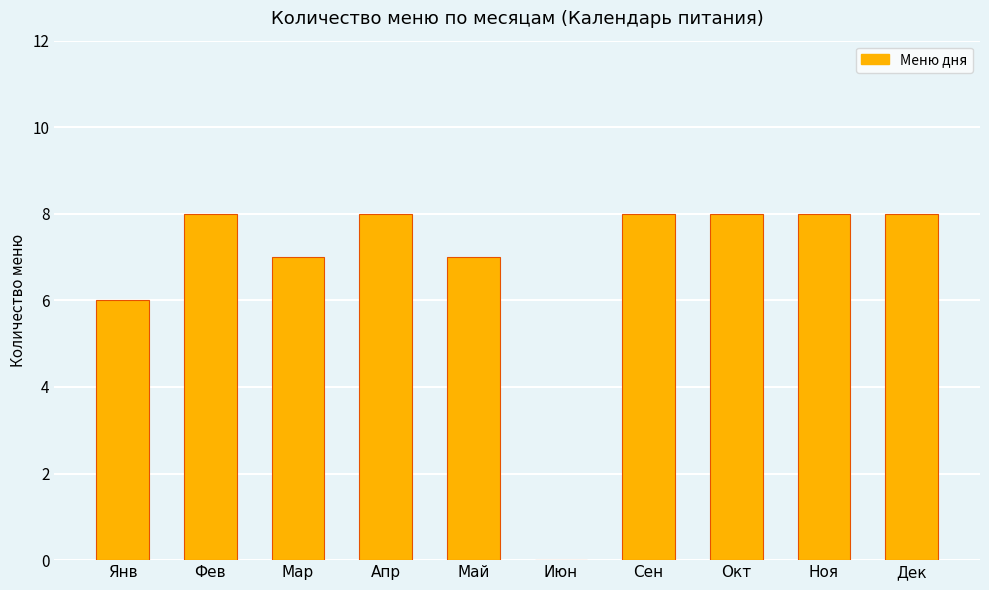

Are the bars horizontal?

No